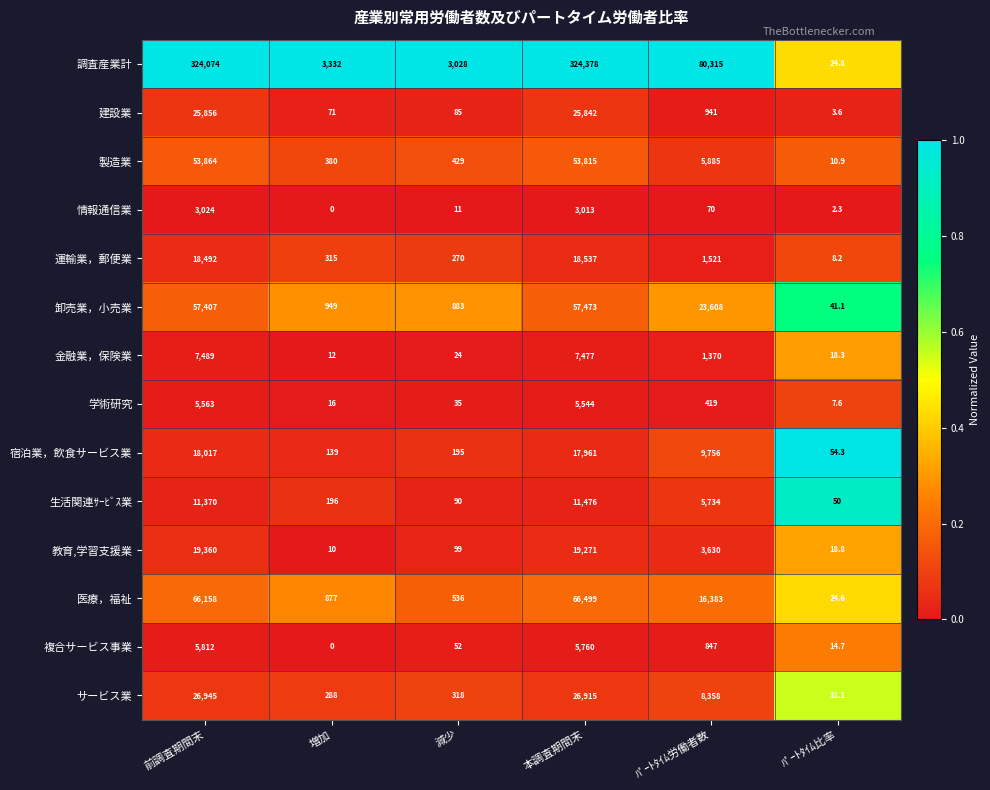

Is it true that 医療，福祉 equals 38.8 at ﾊﾟｰﾄﾀｲﾑ比率?

False